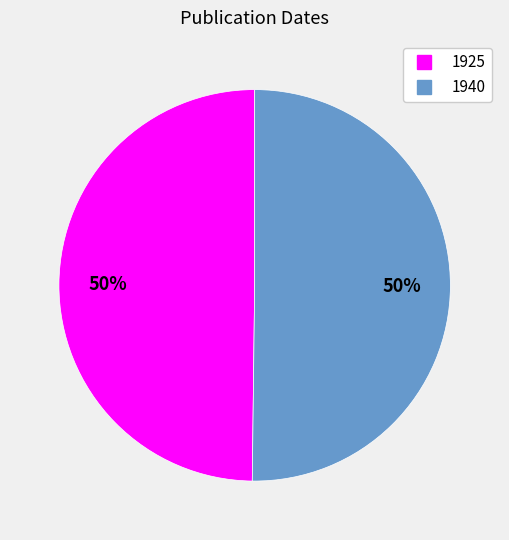

Is it true that 1925 is 59% of the pie?

False